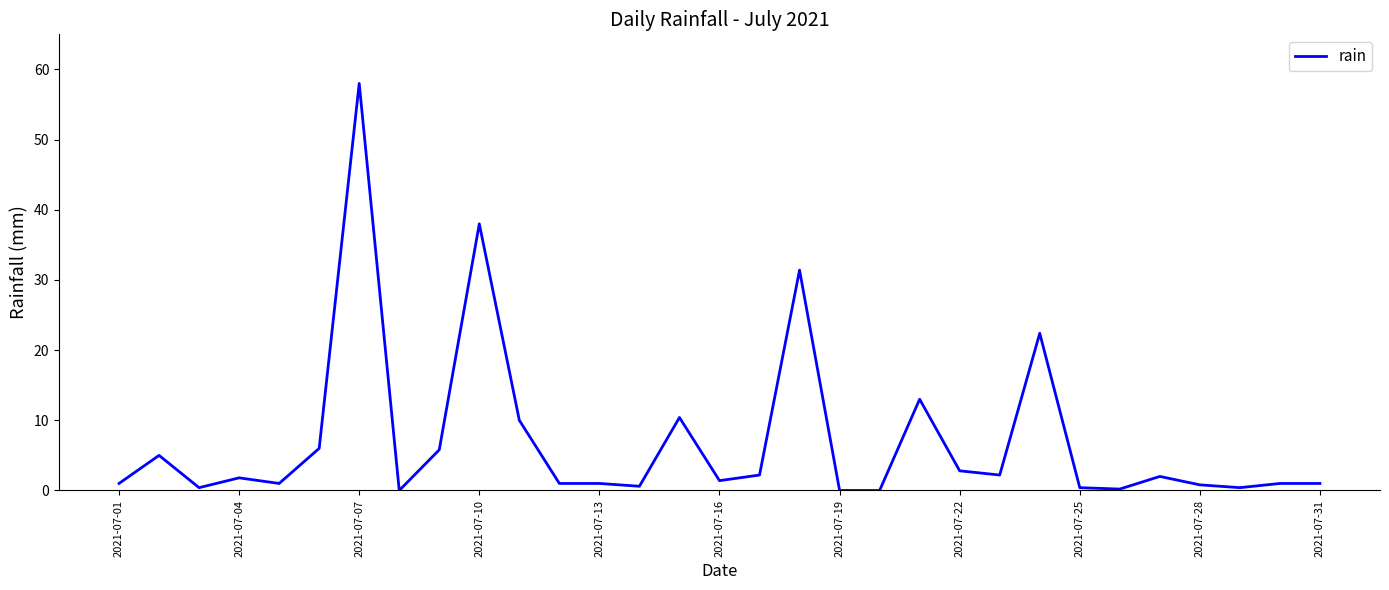

What is the greatest value displayed?

58.0